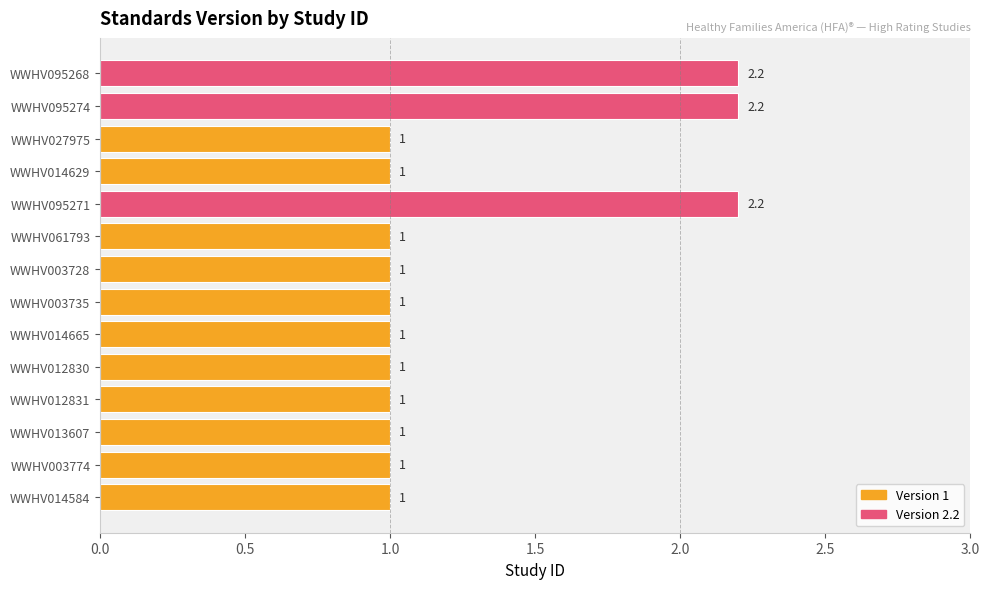

Reading bottom to top, transcribe all the data shown in this chart.

WWHV014584=1.0	WWHV003774=1.0	WWHV013607=1.0	WWHV012831=1.0	WWHV012830=1.0	WWHV014665=1.0	WWHV003735=1.0	WWHV003728=1.0	WWHV061793=1.0	WWHV095271=2.2	WWHV014629=1.0	WWHV027975=1.0	WWHV095274=2.2	WWHV095268=2.2